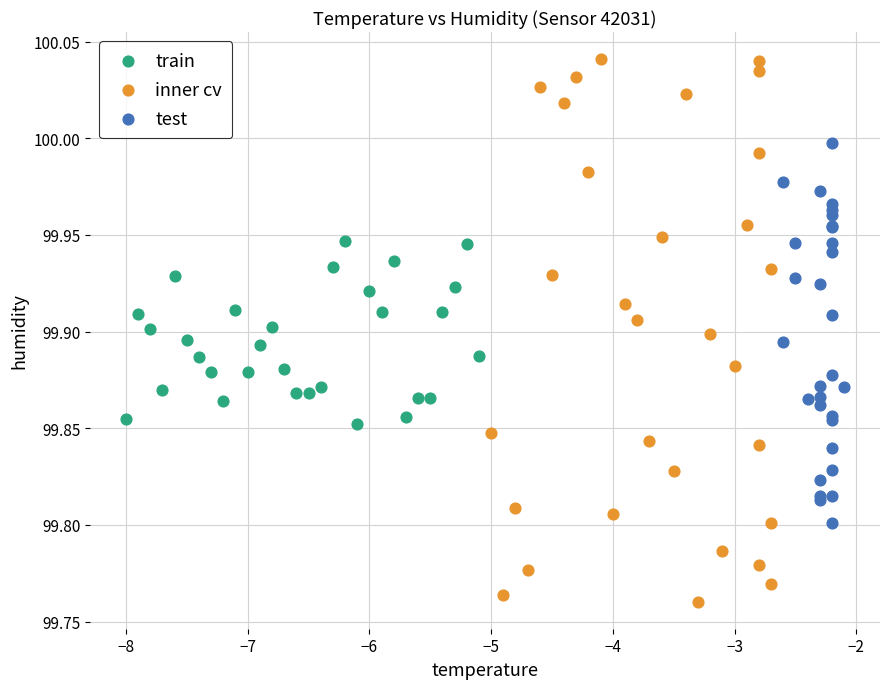

Which series contains the lowest Y value?

inner cv